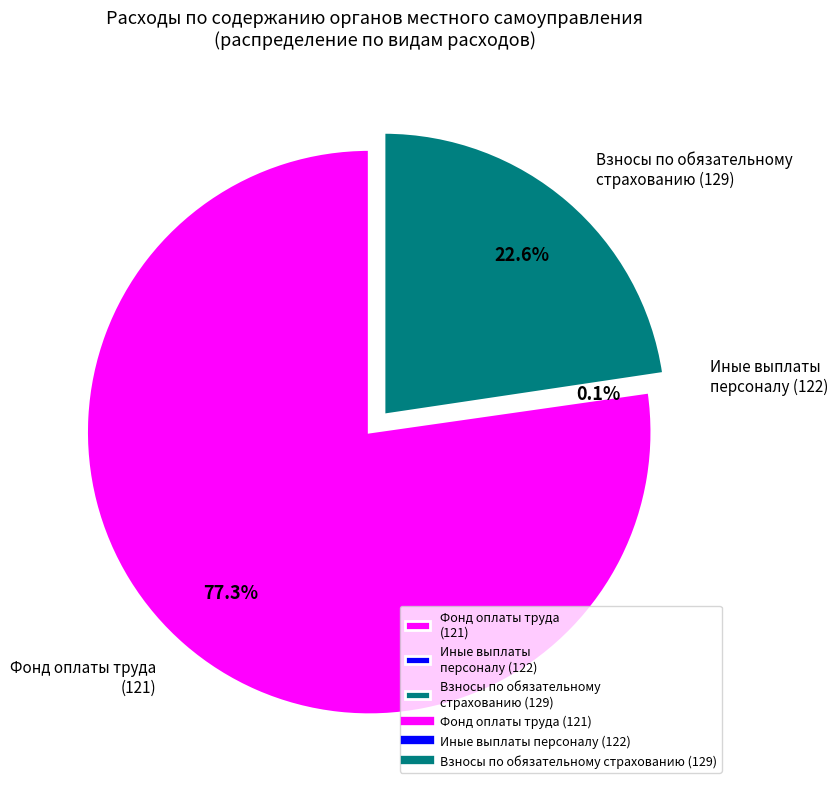

Is there any slice that represents more than half of the pie?

Yes